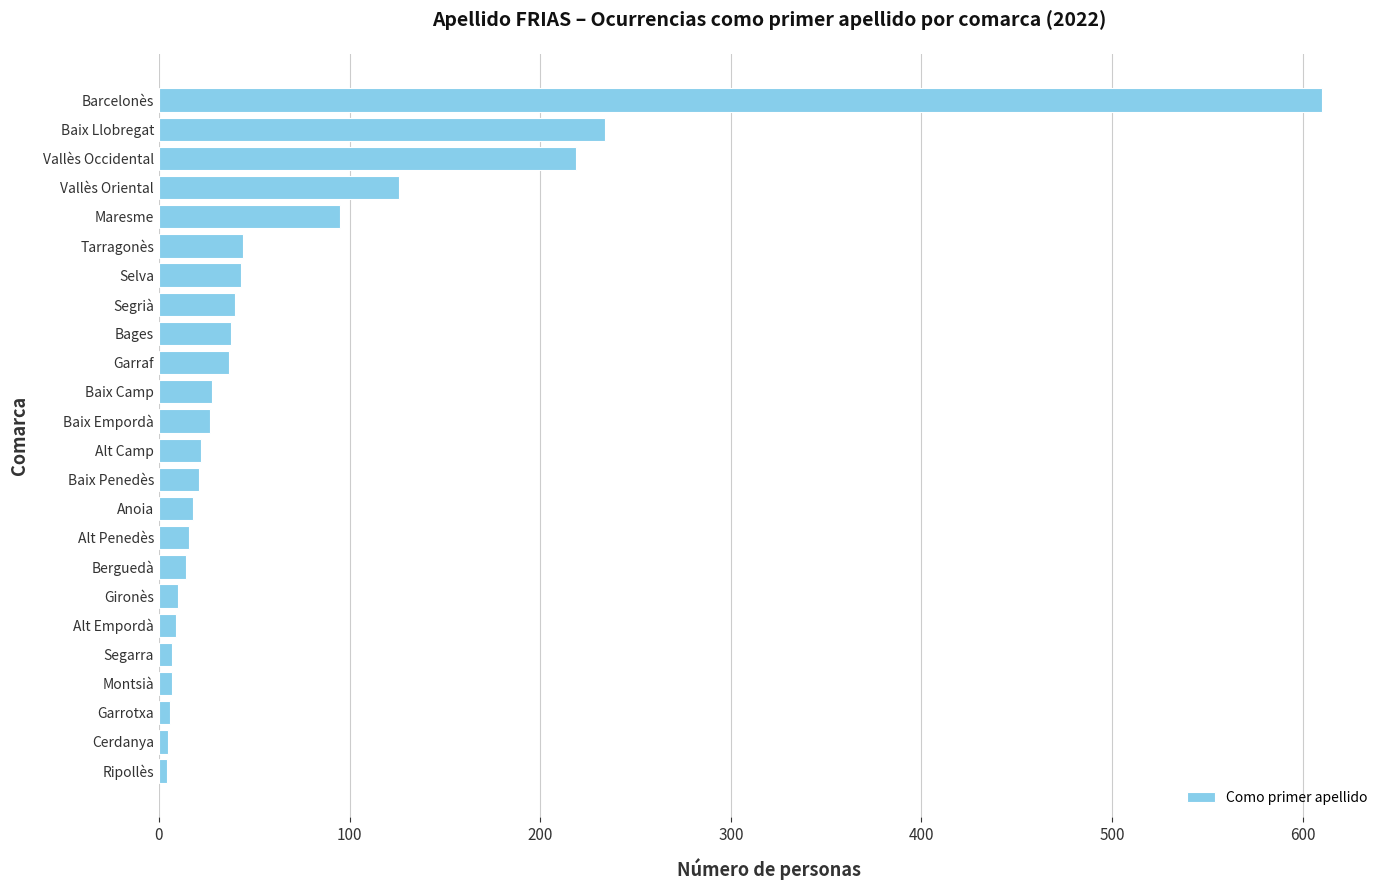

How many data points does each series have?

24